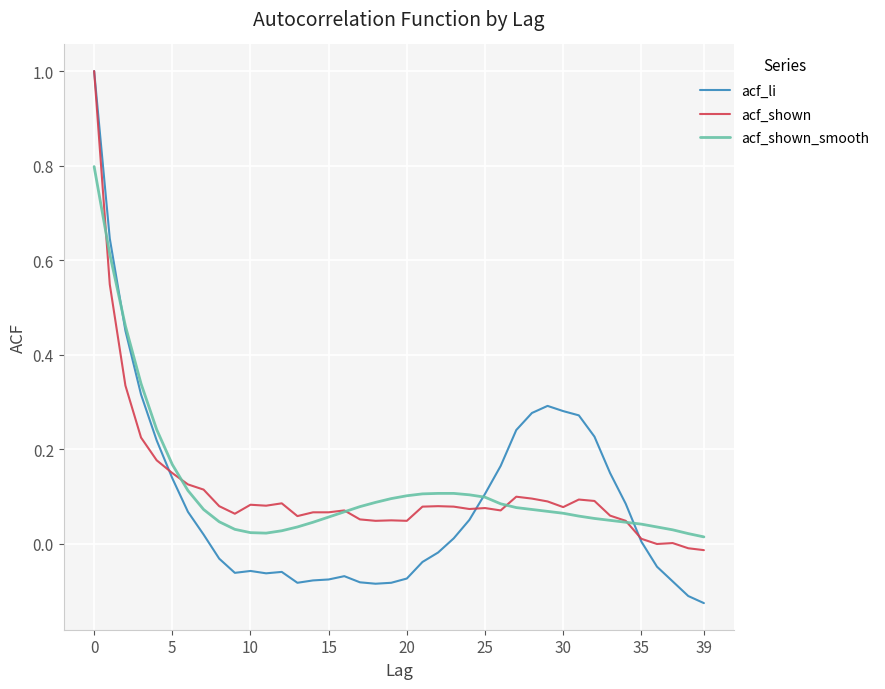

What is the maximum value for acf_li?

1.0